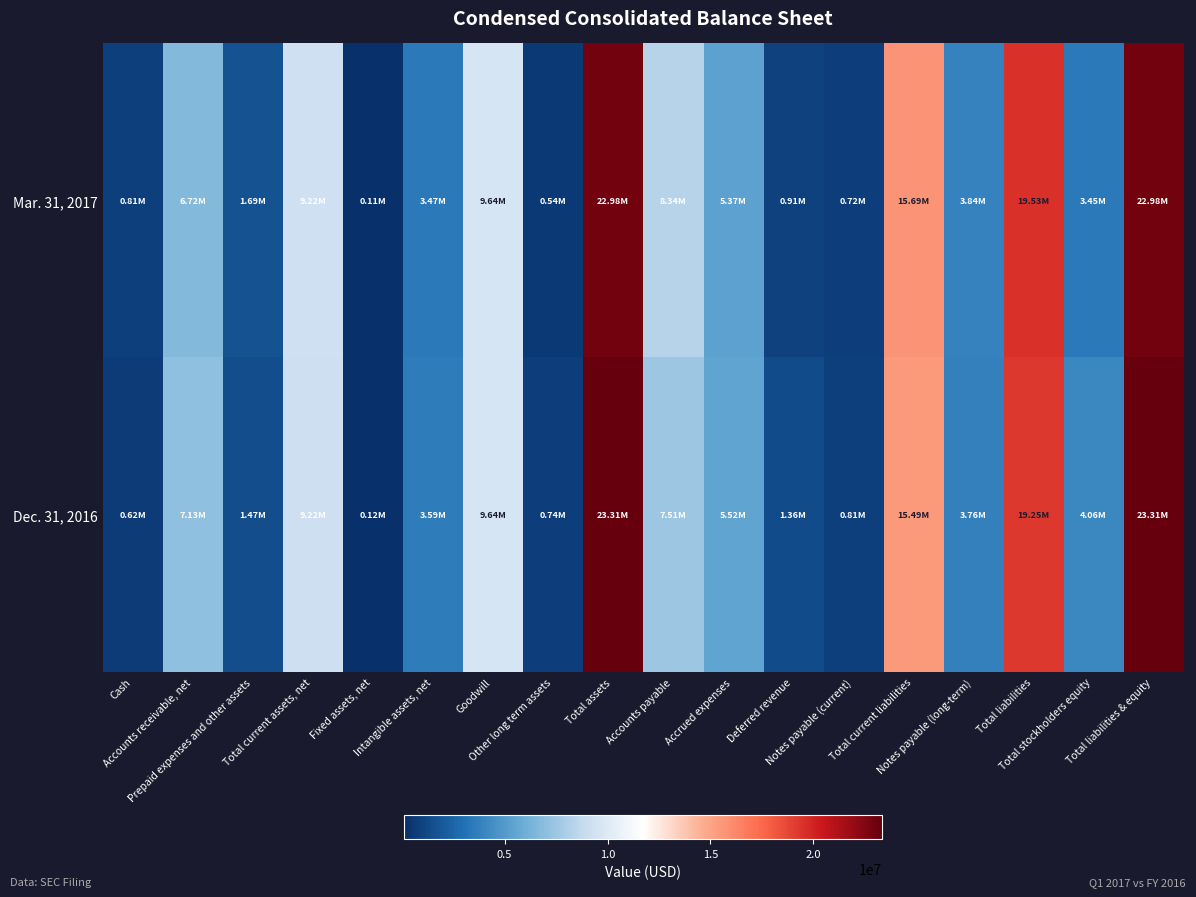

Reading left to right, transcribe all the data shown in this chart.

Mar. 31, 2017: Cash=813081	Accounts receivable, net=6724985	Prepaid expenses and other assets=1686126	Total current assets, net=9224192	Fixed assets, net=113908	Intangible assets, net=3466408	Goodwill=9643752	Other long term assets=536512	Total assets=22984772	Accounts payable=8337673	Accrued expenses=5366887	Deferred revenue=910019	Notes payable (current)=719564	Total current liabilities=15690343	Notes payable (long-term)=3844115	Total liabilities=19534458	Total stockholders equity=3450314	Total liabilities & equity=22984772
Dec. 31, 2016: Cash=621635	Accounts receivable, net=7126429	Prepaid expenses and other assets=1467897	Total current assets, net=9215961	Fixed assets, net=117295	Intangible assets, net=3589850	Goodwill=9643752	Other long term assets=742810	Total assets=23309668	Accounts payable=7510113	Accrued expenses=5518823	Deferred revenue=1355972	Notes payable (current)=808976	Total current liabilities=15492888	Notes payable (long-term)=3755383	Total liabilities=19248271	Total stockholders equity=4061397	Total liabilities & equity=23309668